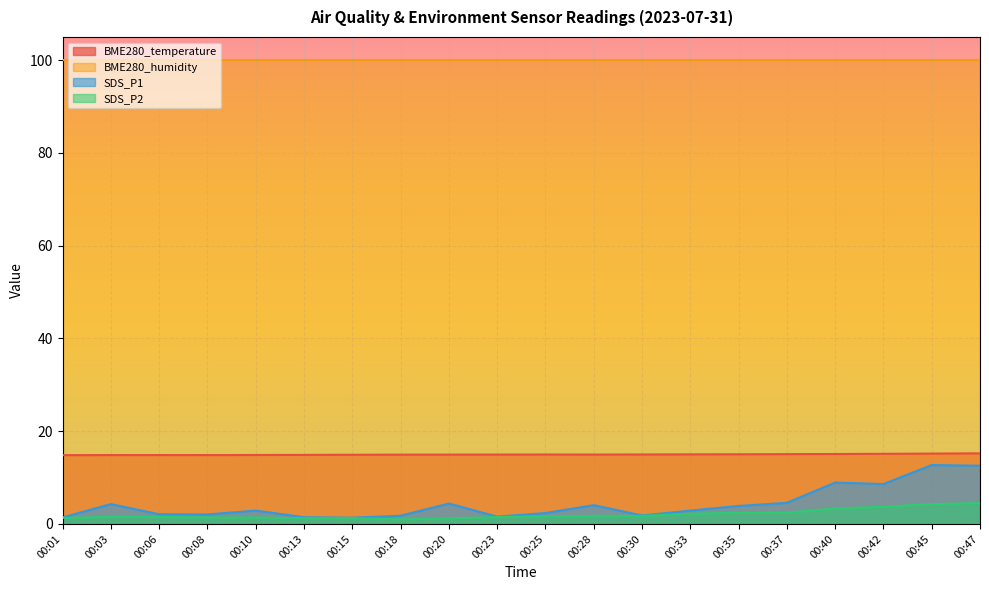

What is the total value across all series at 00:03?

120.7